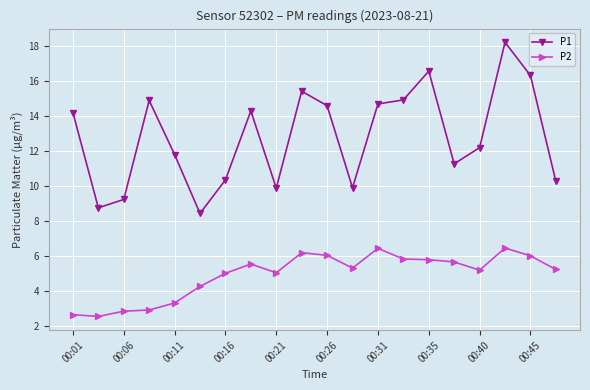

True or false: P2 and P1 cross at least once.

False